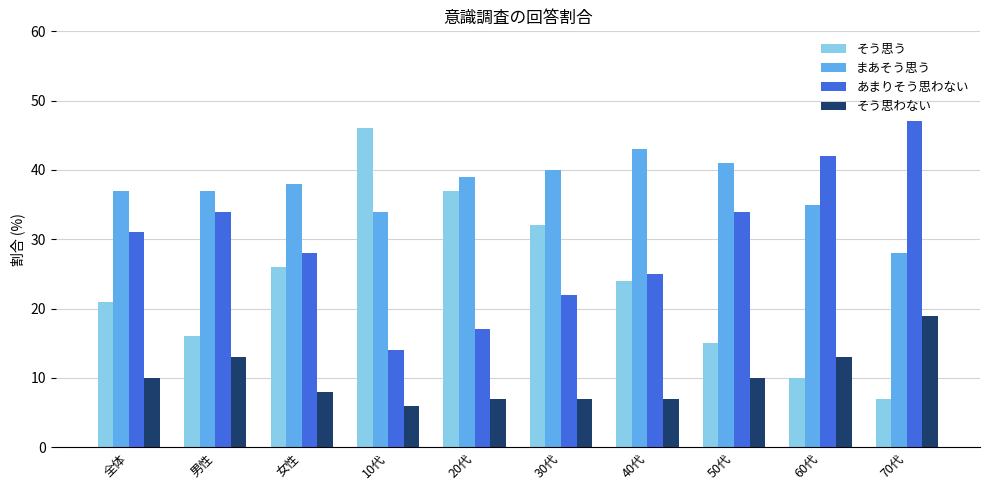

Is the value of そう思う at 30代 greater than the value of あまりそう思わない at 全体?

Yes